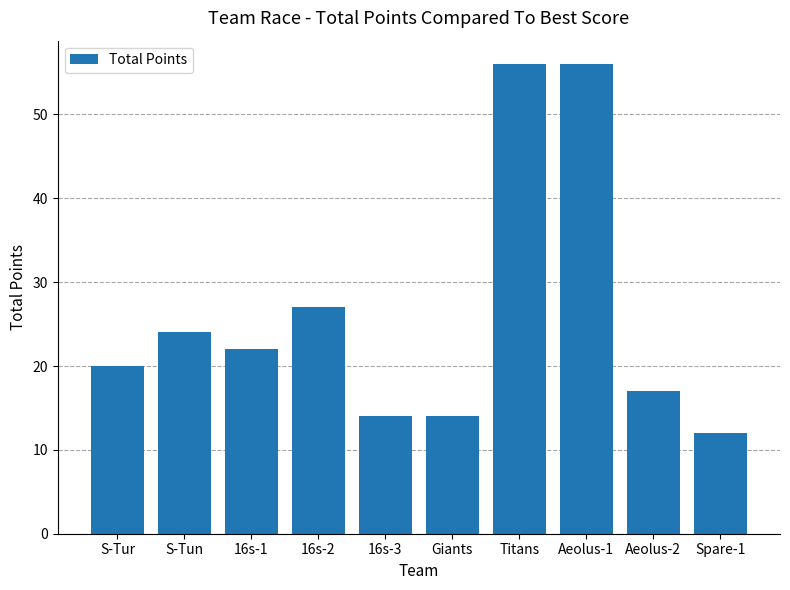

What is the change in value from 16s-2 to Spare-1?

-15